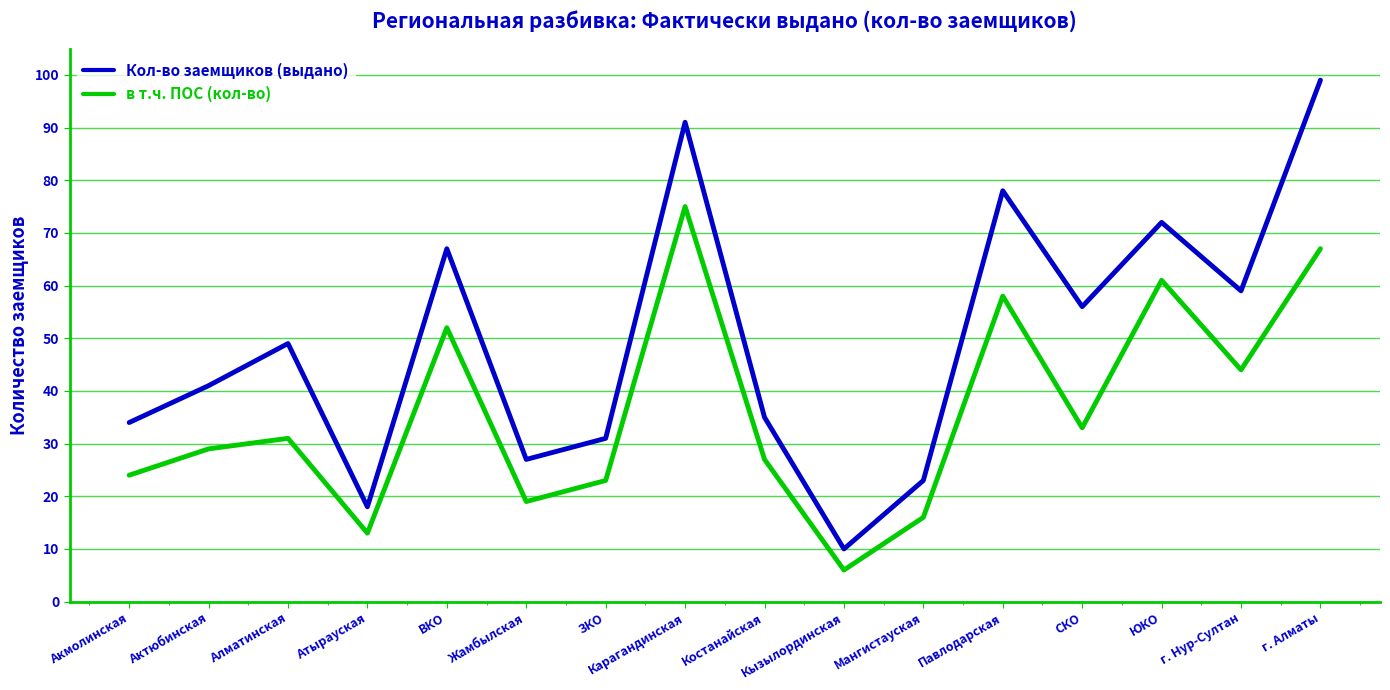

Is it true that Кол-во заемщиков (выдано) equals 23 at Мангистауская?

True